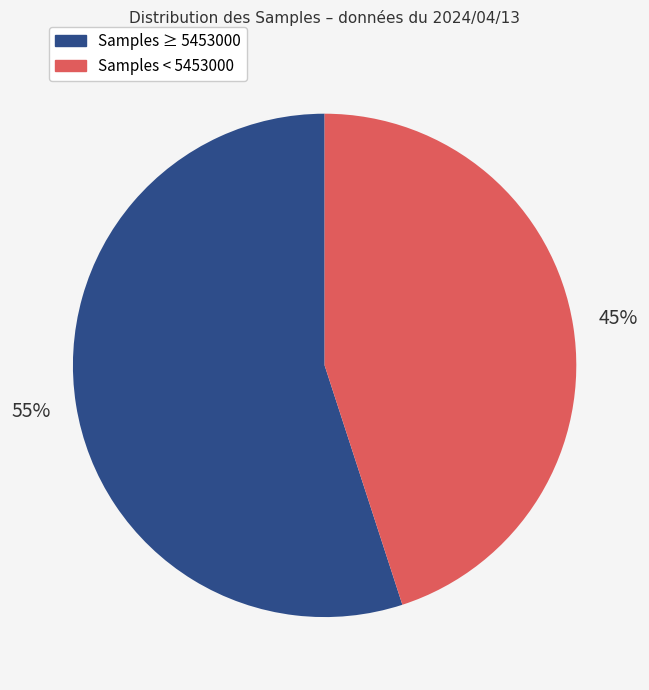

Count the number of slices in the pie.

2